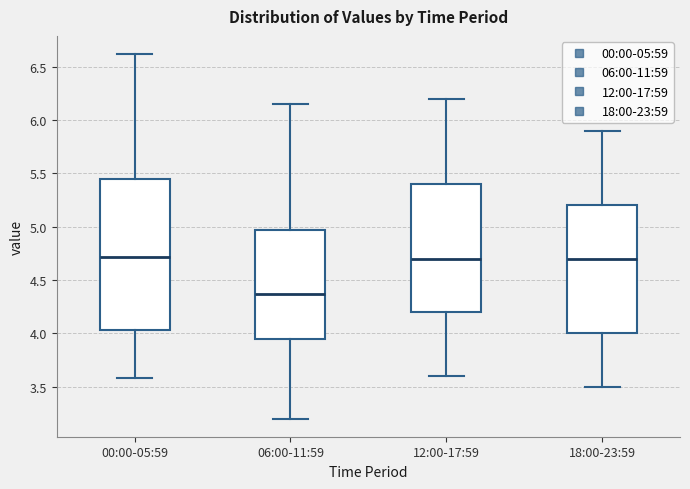

Reading left to right, transcribe this box plot: for each box, give where its median line is, the range the box spans, and where its two whiskers end, as read against the y-axis. The values are not printed on the chart, so give them approximately, as read against the axis.

00:00-05:59: median 4.70, box 4.05 to 5.45, whiskers 3.60 to 6.60
06:00-11:59: median 4.35, box 3.95 to 4.95, whiskers 3.20 to 6.15
12:00-17:59: median 4.70, box 4.20 to 5.40, whiskers 3.60 to 6.20
18:00-23:59: median 4.70, box 4.00 to 5.20, whiskers 3.50 to 5.90